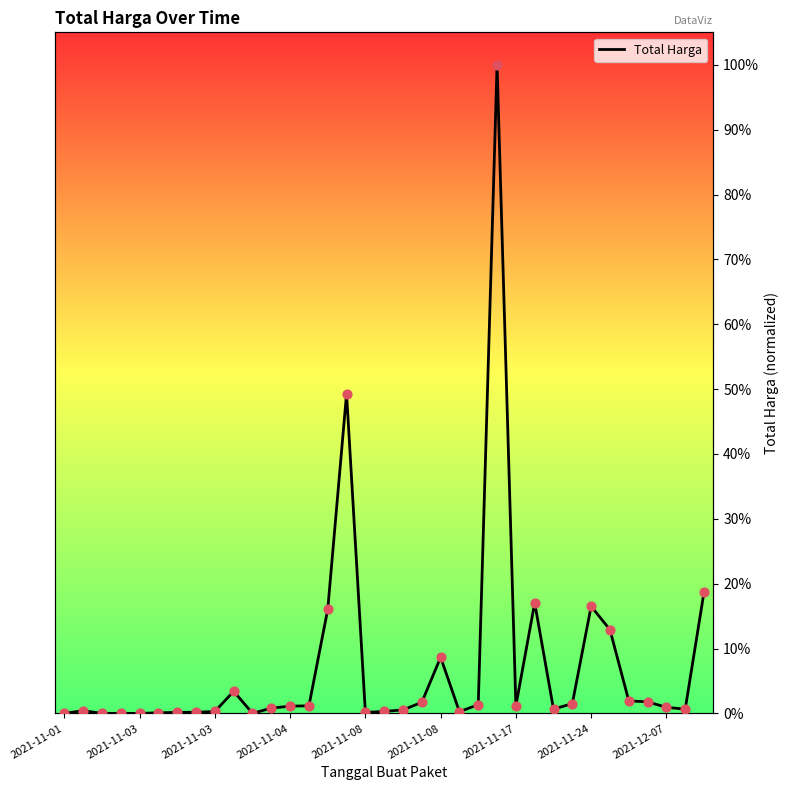

Between 2021-11-01 and 2021-12-07, which is larger?

2021-12-07